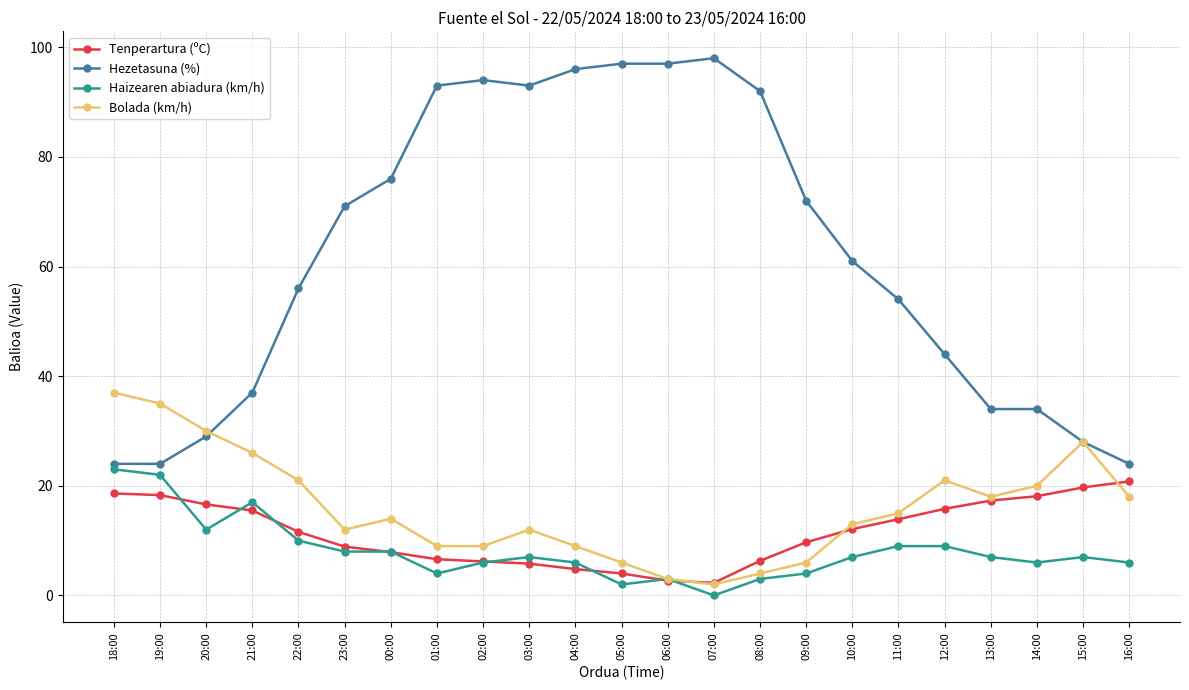

Which series has the largest total across all categories?

Hezetasuna (%)